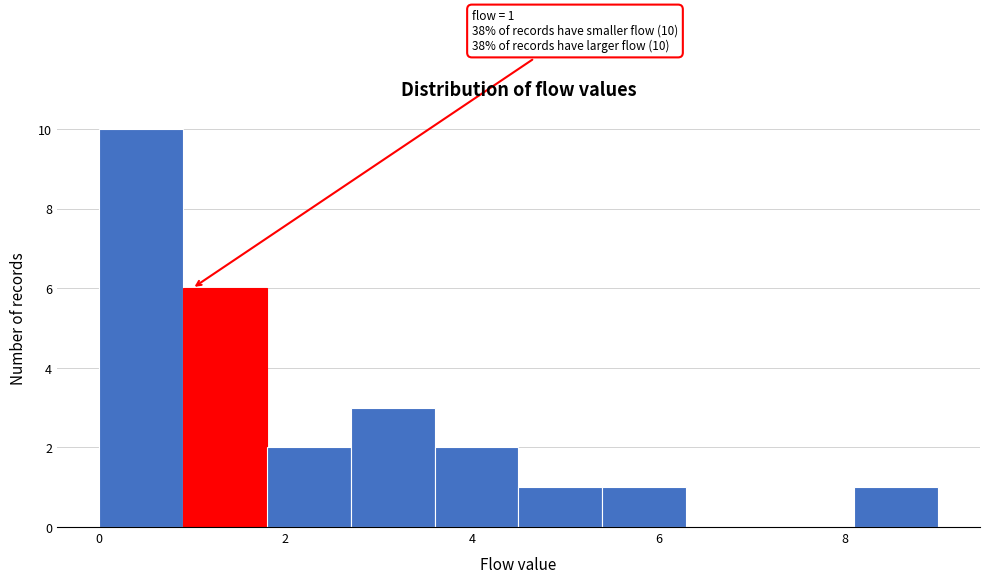

Which range on the x-axis has the tallest bar?

0.0 to 0.9